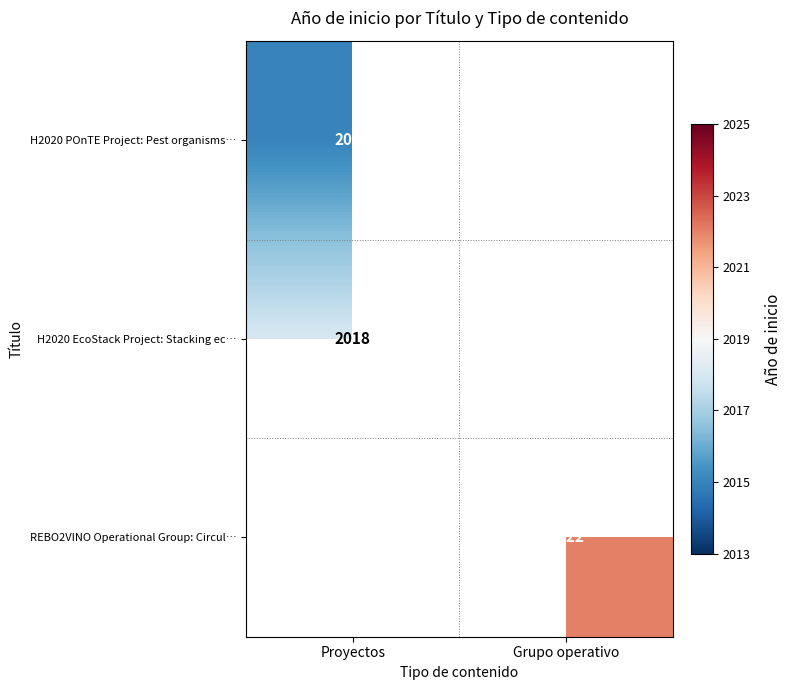

The value of H2020 EcoStack Project: Stacking ec… at Proyectos is 3129. True or false?

False